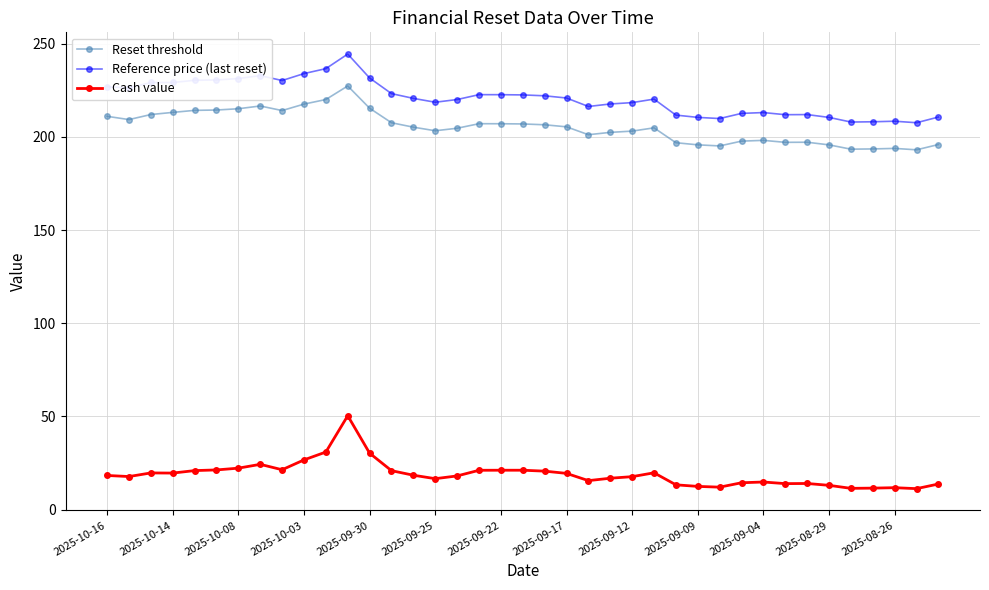

What is the maximum value shown in the chart?

244.4